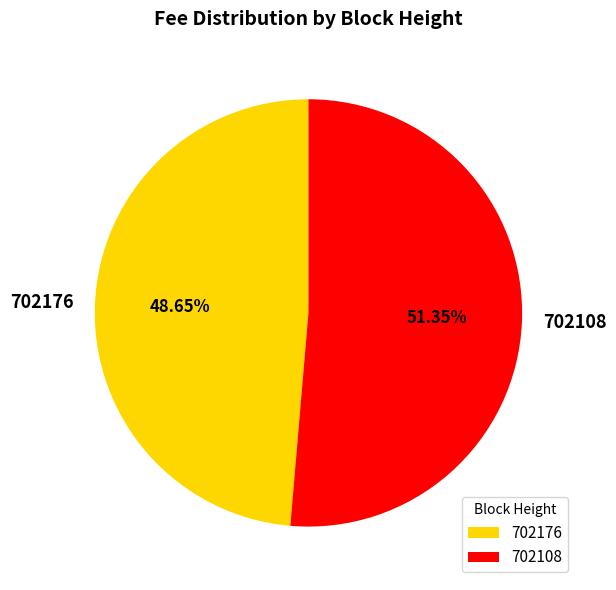

Does 702108 represent more than half of the total?

Yes